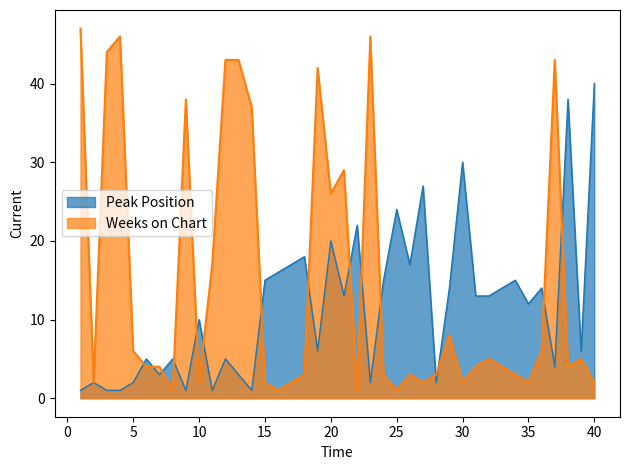

True or false: Peak Position has more than 1 points higher than both neighbors.

True